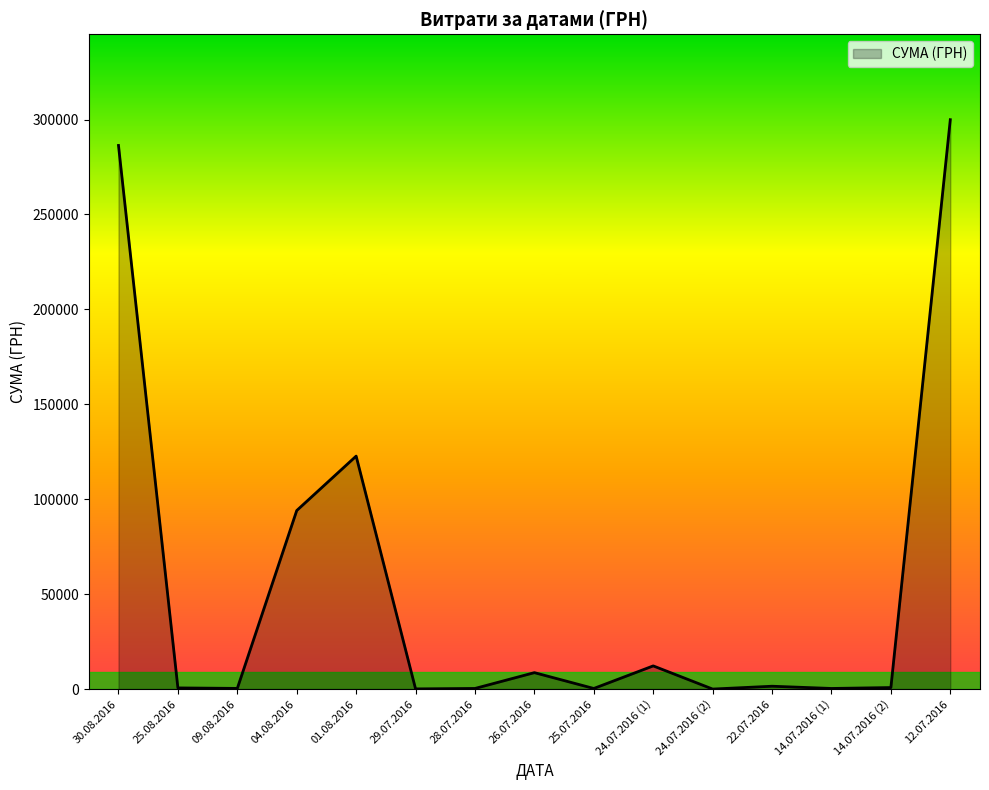

What is the greatest value displayed?

299923.2